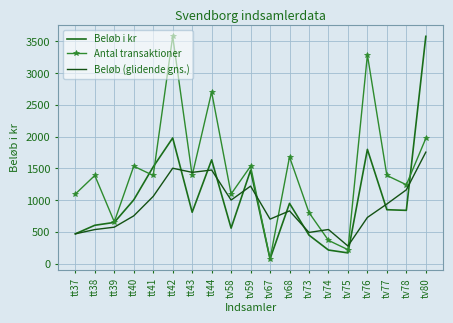

At which category does Beløb (glidende gns.) reach its first local peak?

tt42